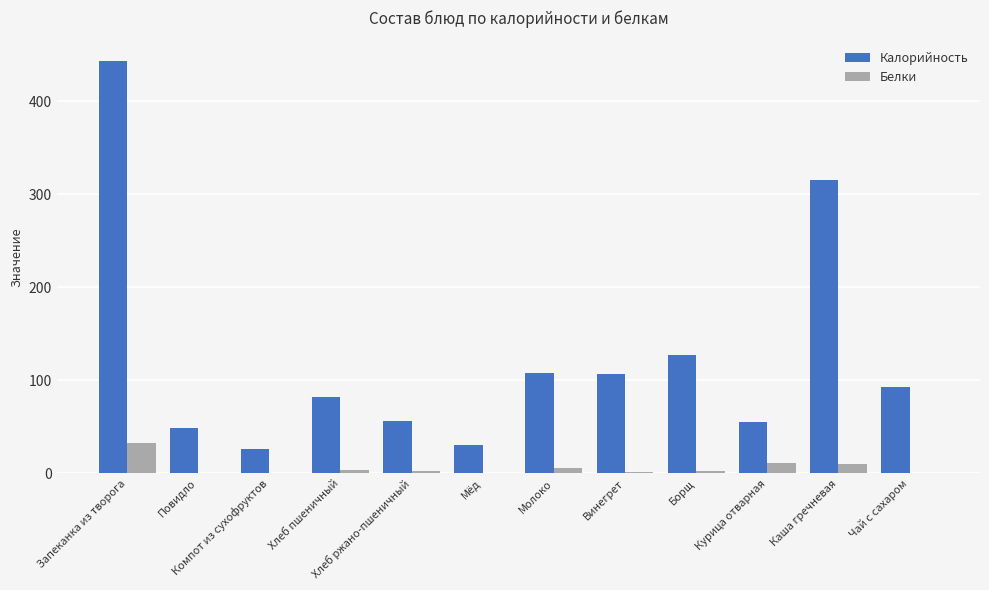

What are all the series names shown in the legend?

Калорийность, Белки